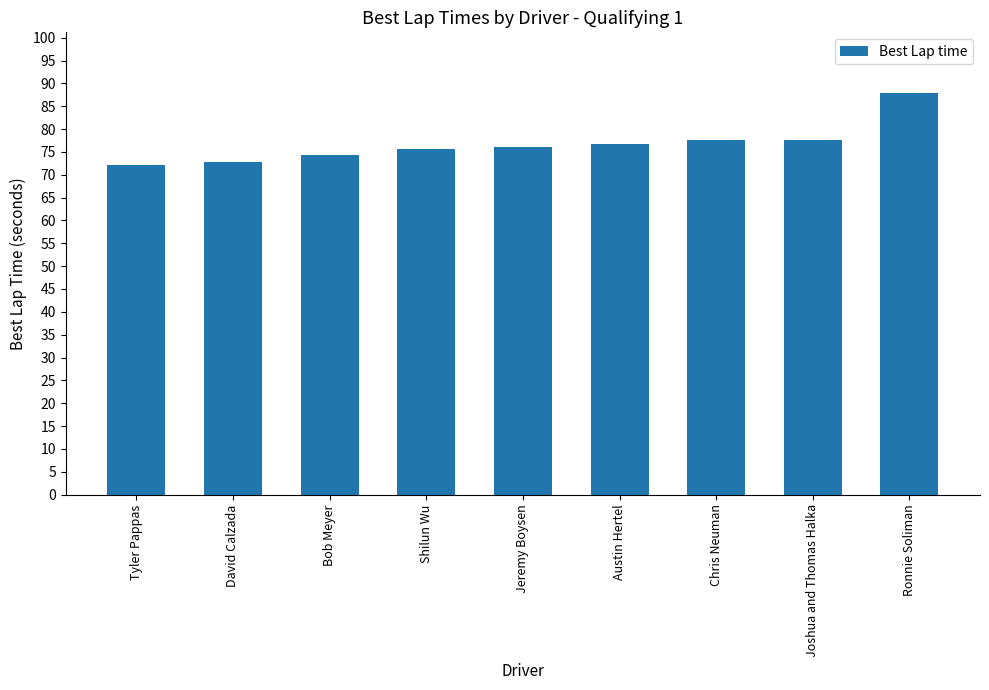

What is the sum of the values at Bob Meyer and David Calzada?

147.0